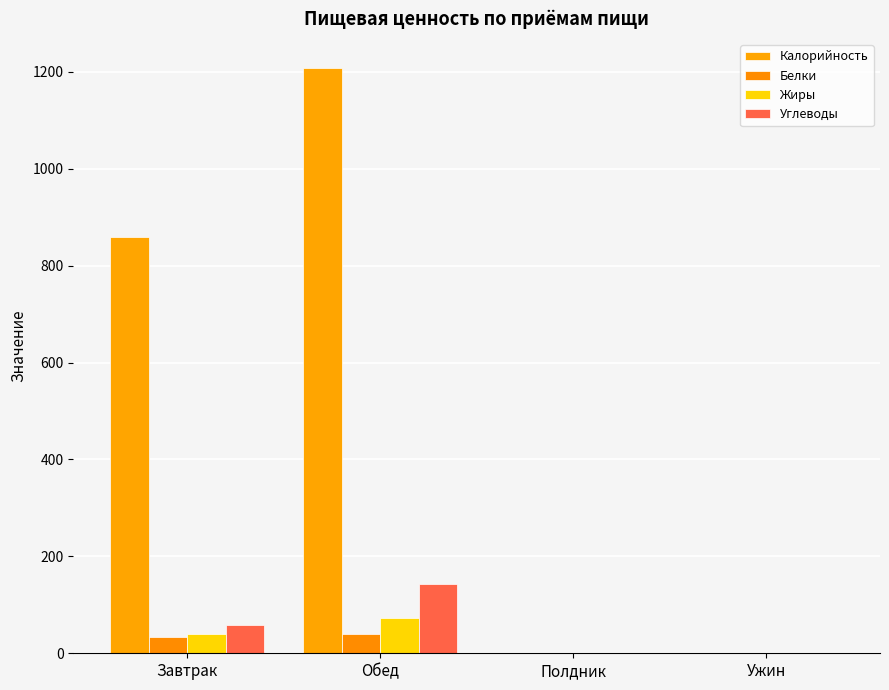

What is the difference between the maximum and minimum values in the Калорийность series?

1207.1